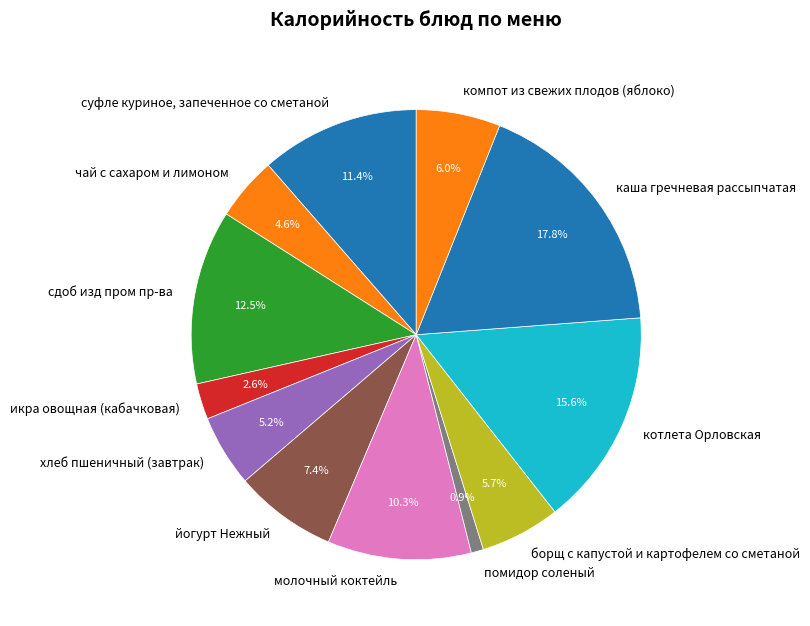

Is there any slice that represents more than half of the pie?

No